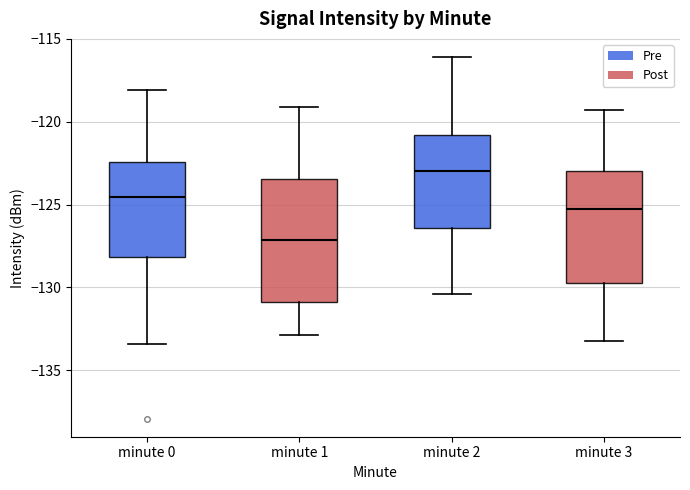

Which box is the tallest, from its lower edge to its upper edge?

minute 1